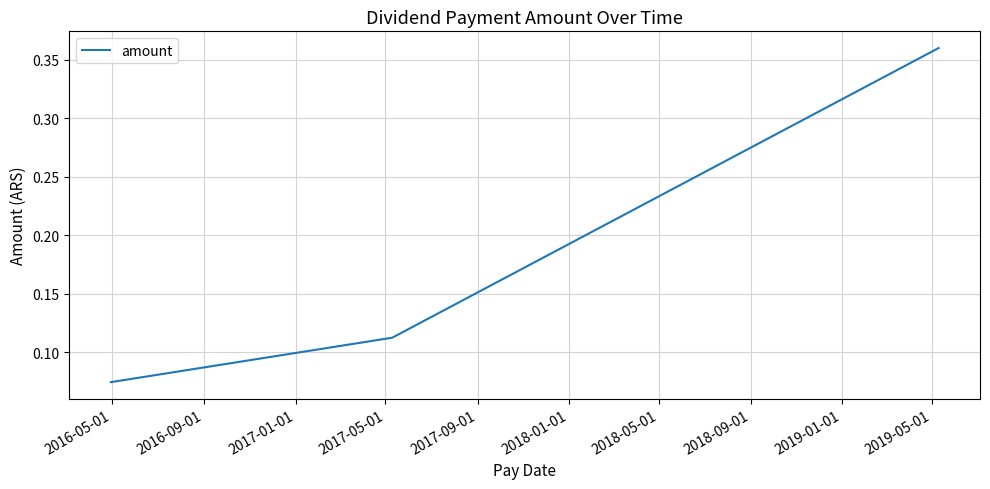

What is the difference between the maximum and minimum values?

0.3